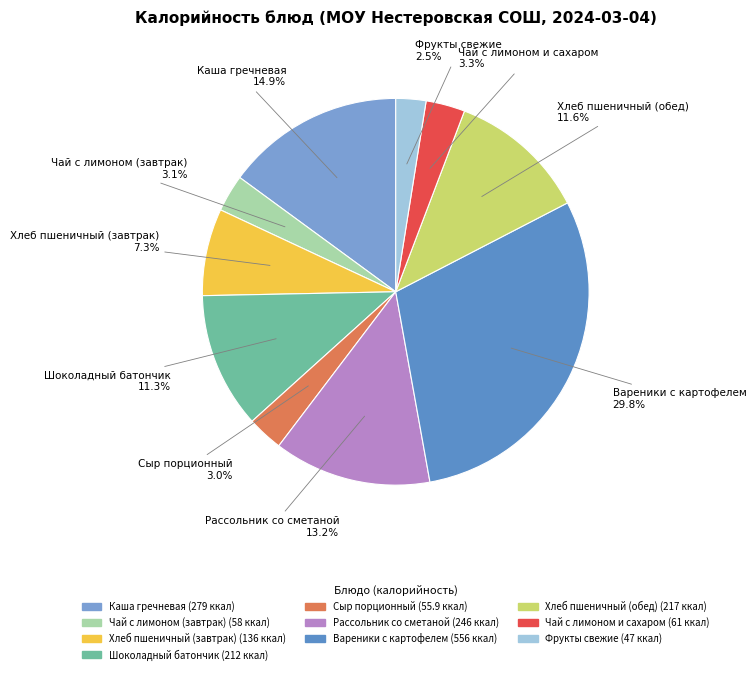

How much of the chart is everything except Рассольник со сметаной?

86.8%